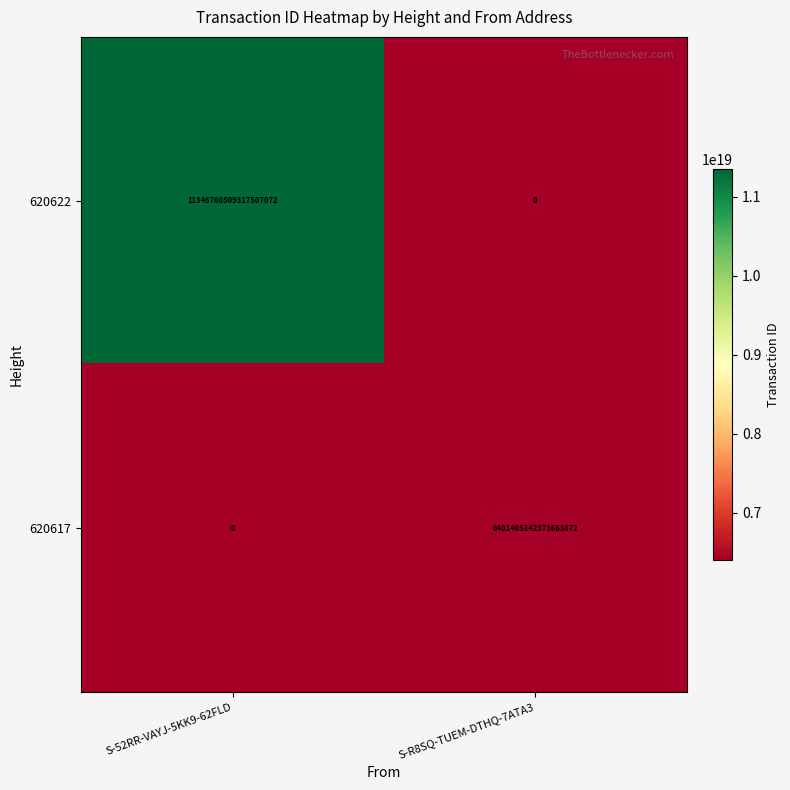

At which label is 620617 closest to 3200702571185831936?

S-52RR-VAYJ-5KK9-62FLD